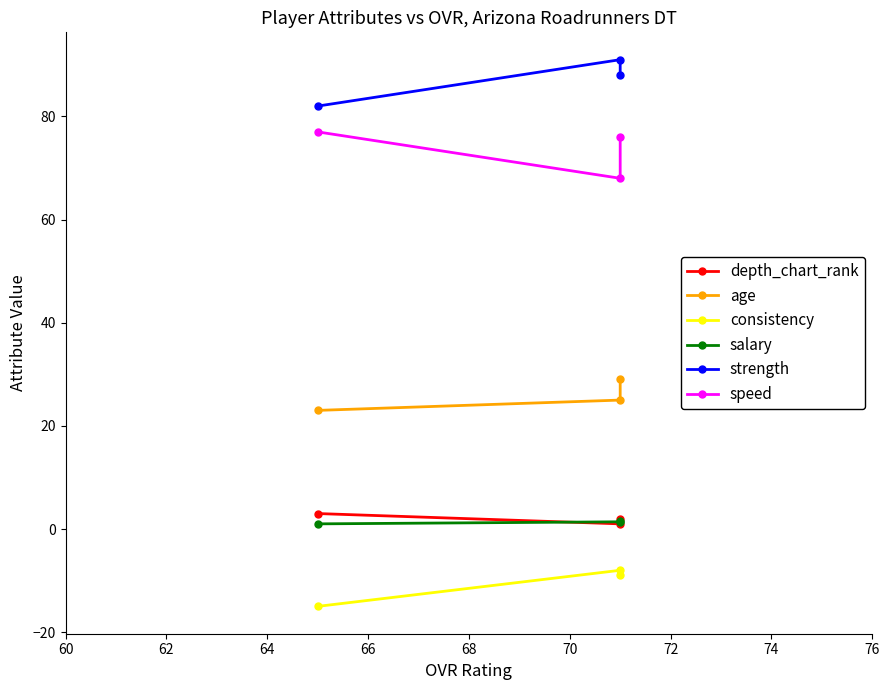

Does the chart have visible grid lines?

No